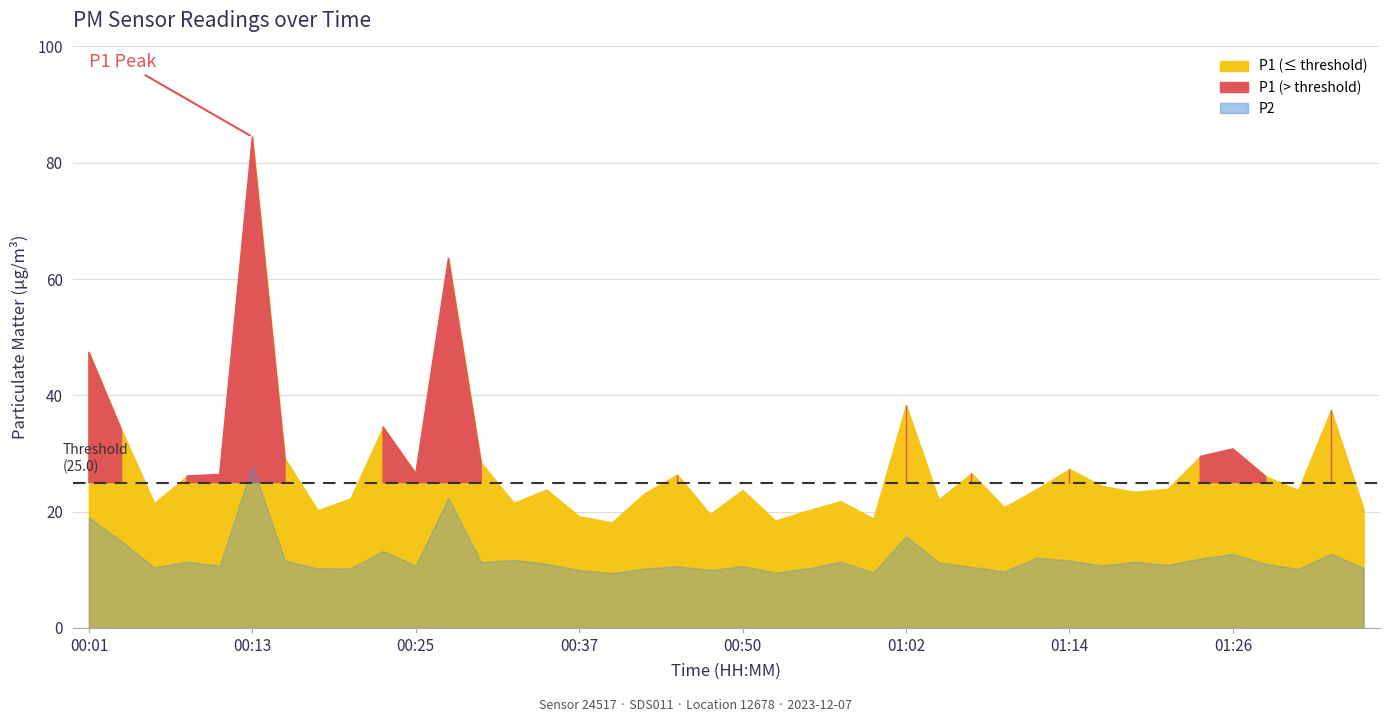

What are all the series names shown in the legend?

P1, P2